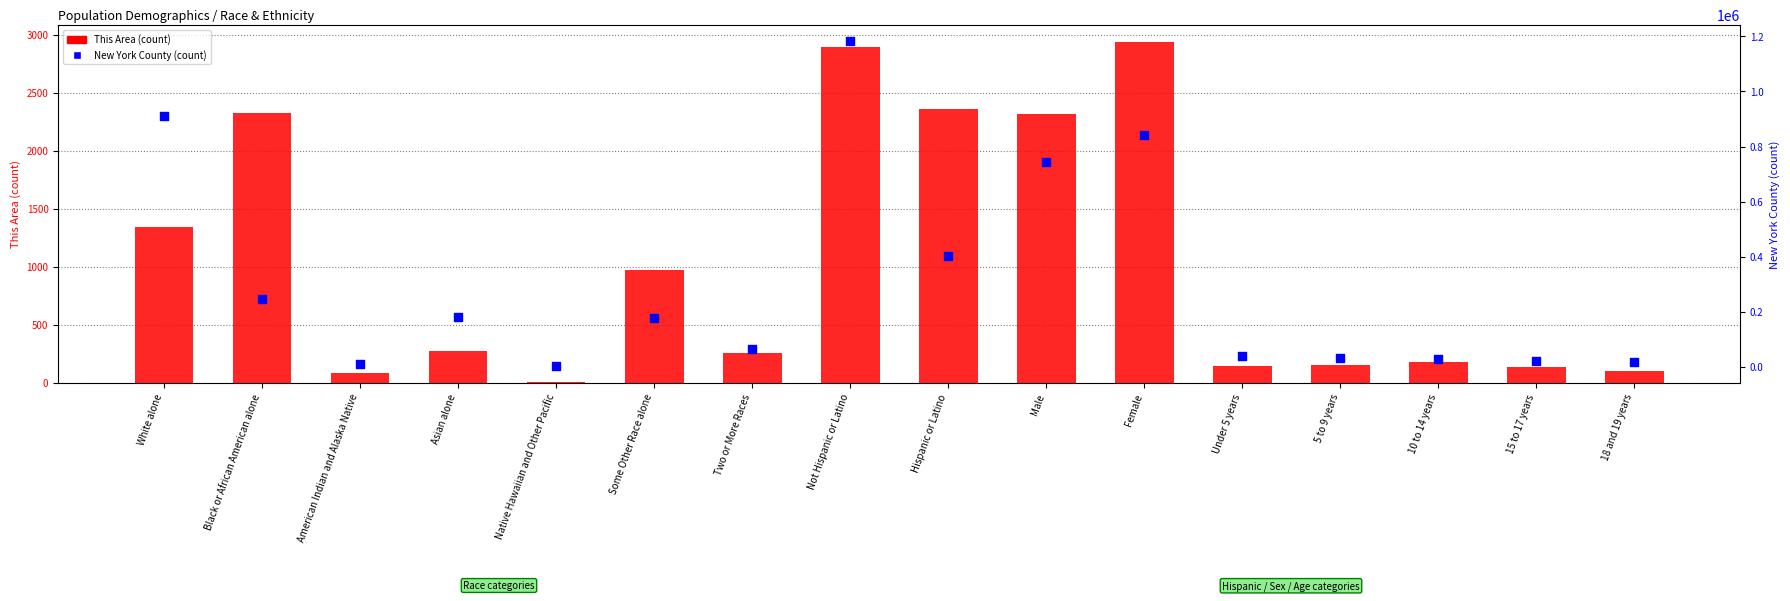

Which series has the largest total across all categories?

New York County (count)